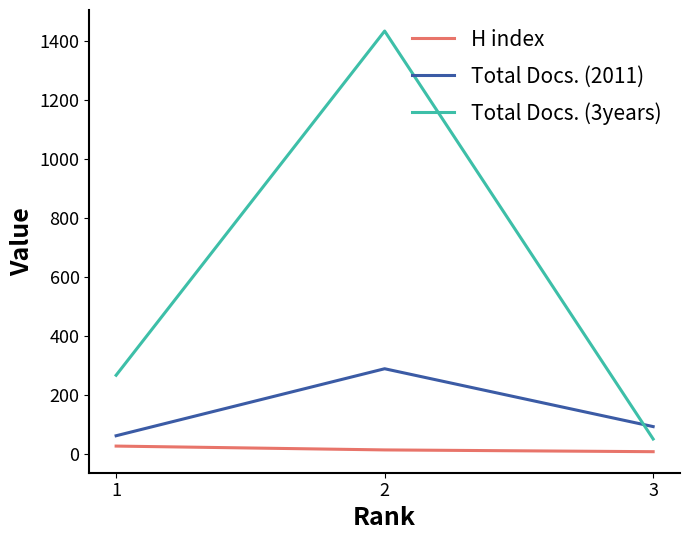

What are all the series names shown in the legend?

H index, Total Docs. (2011), Total Docs. (3years)